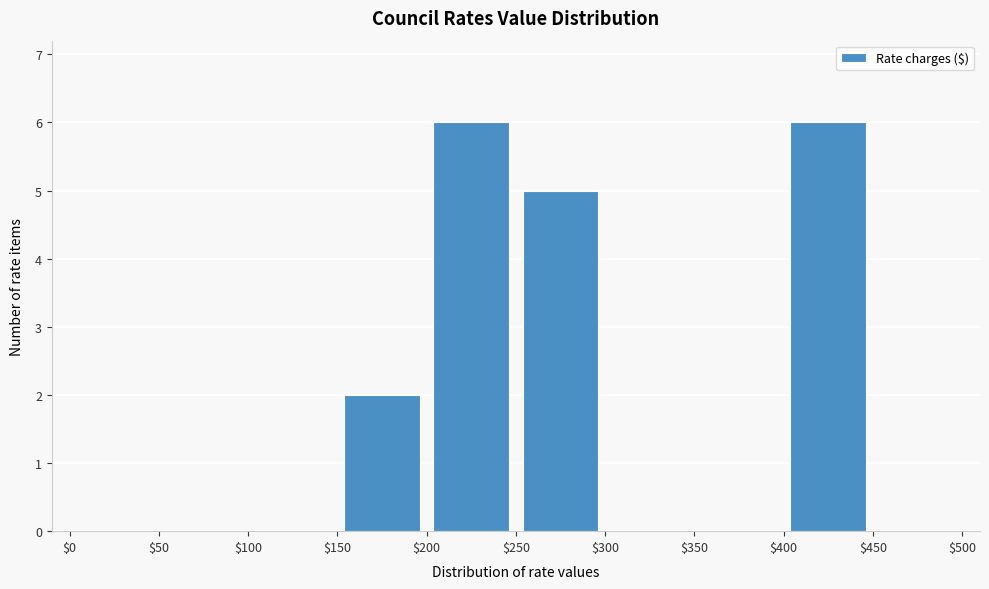

Reading left to right, transcribe this chart: for each bar, give the range it covers on the x-axis and its height. The values are not printed on the chart, so give them approximately, as read against the axis.

$0 to $50: 0
$50 to $100: 0
$100 to $150: 0
$150 to $200: 2
$200 to $250: 6
$250 to $300: 5
$300 to $350: 0
$350 to $400: 0
$400 to $450: 6
$450 to $500: 0